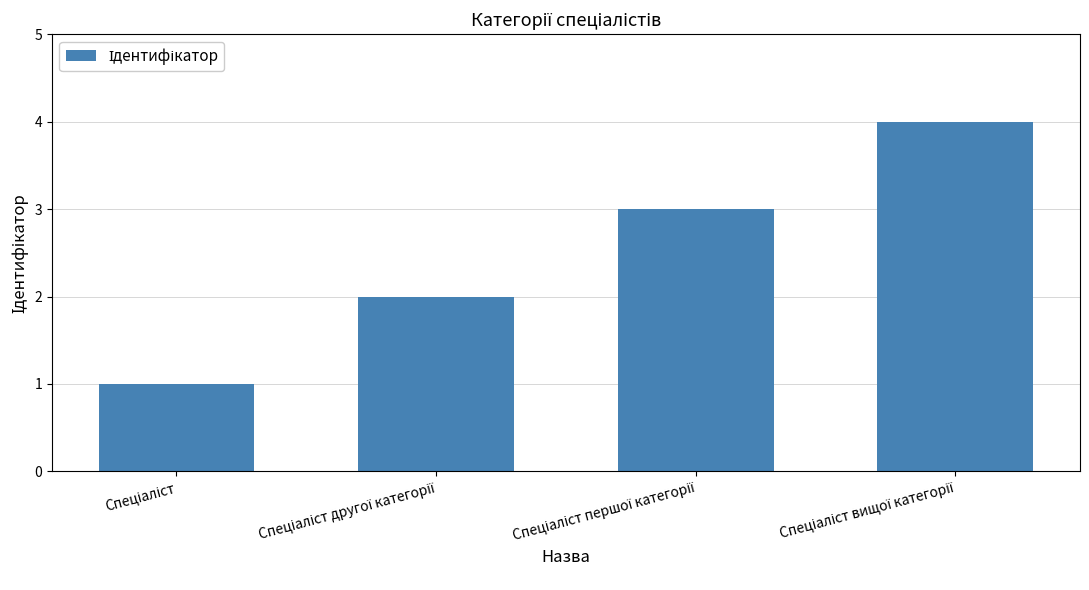

What is the smallest value displayed?

1